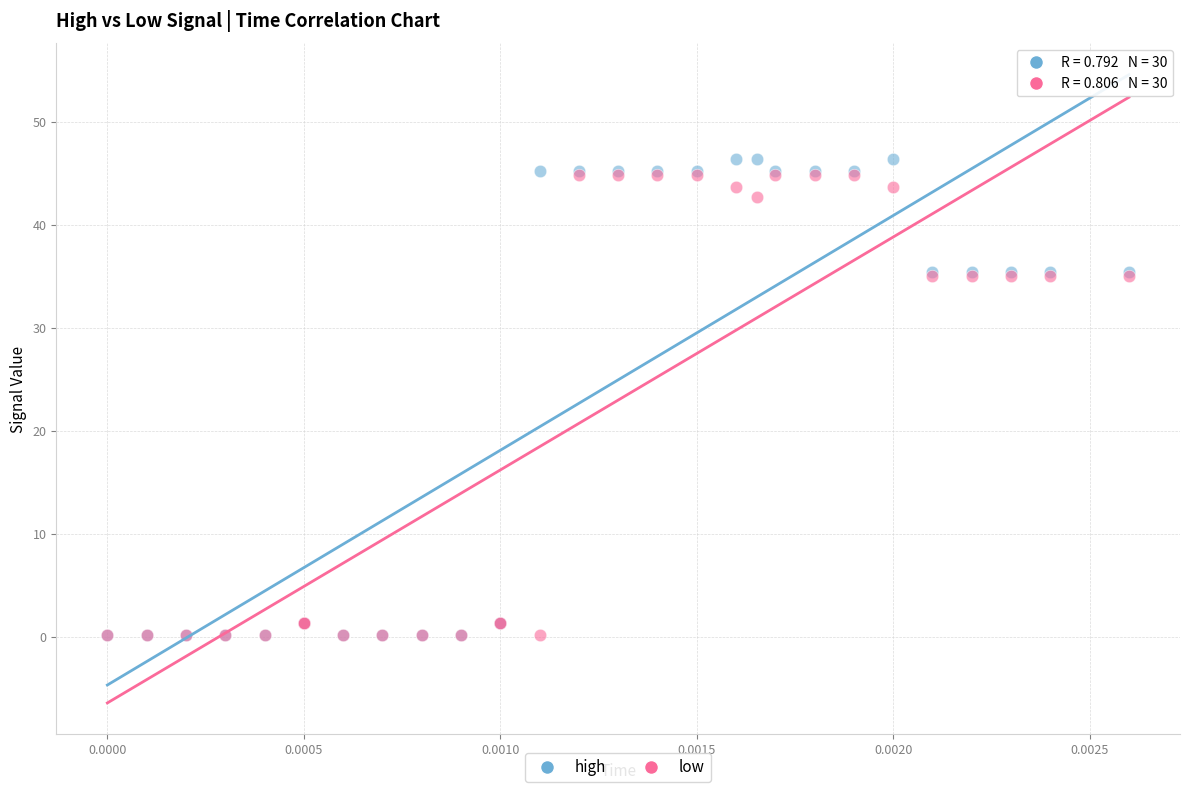

What are all the series names shown in the legend?

high, low